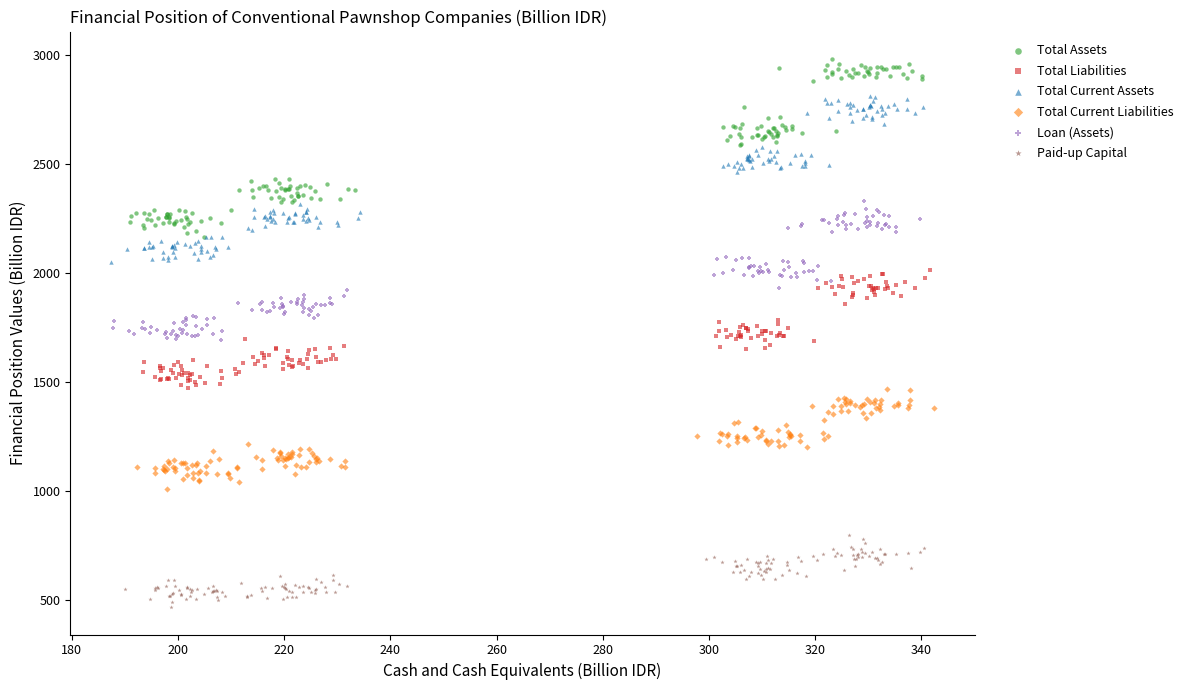

Which series contains the lowest Y value?

Paid-up Capital